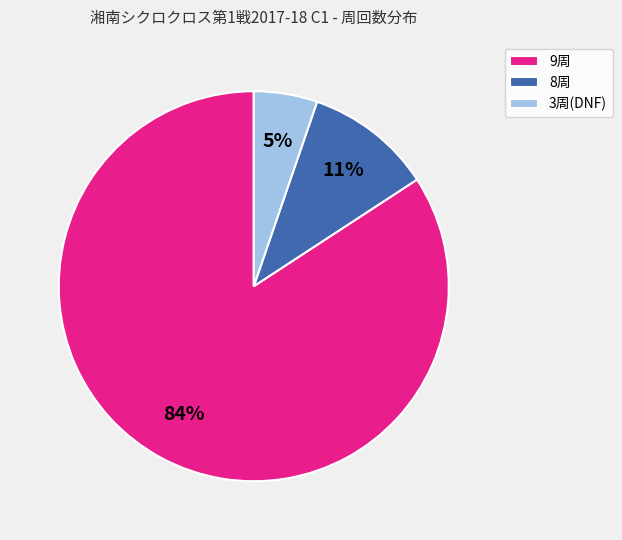

Do 3周(DNF) and 8周 together represent more than half of the pie?

No